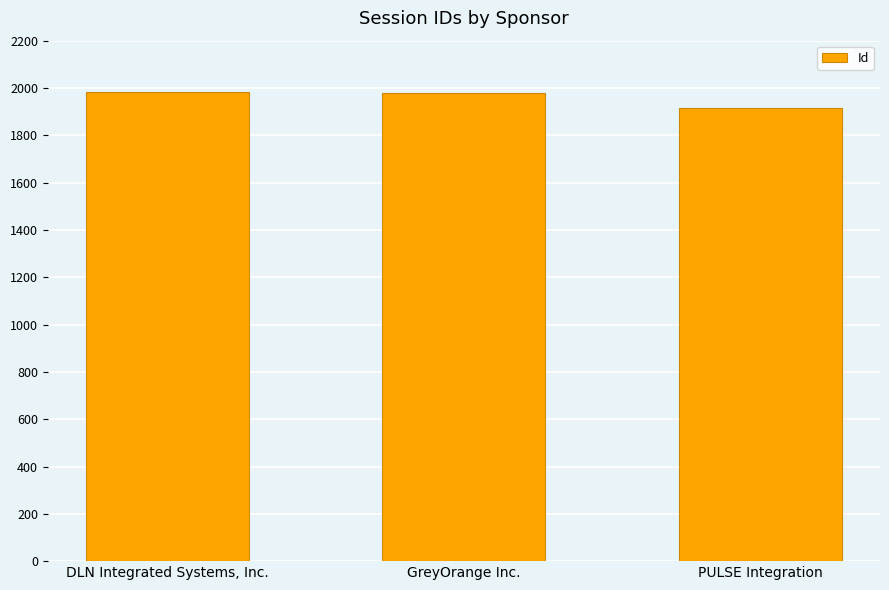

What position from the left is GreyOrange Inc.?

2